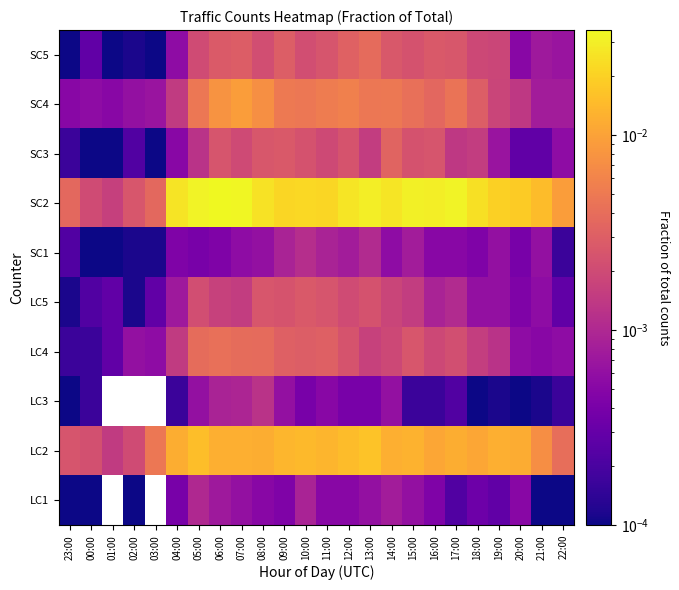

How many distinct data groups are displayed?

10